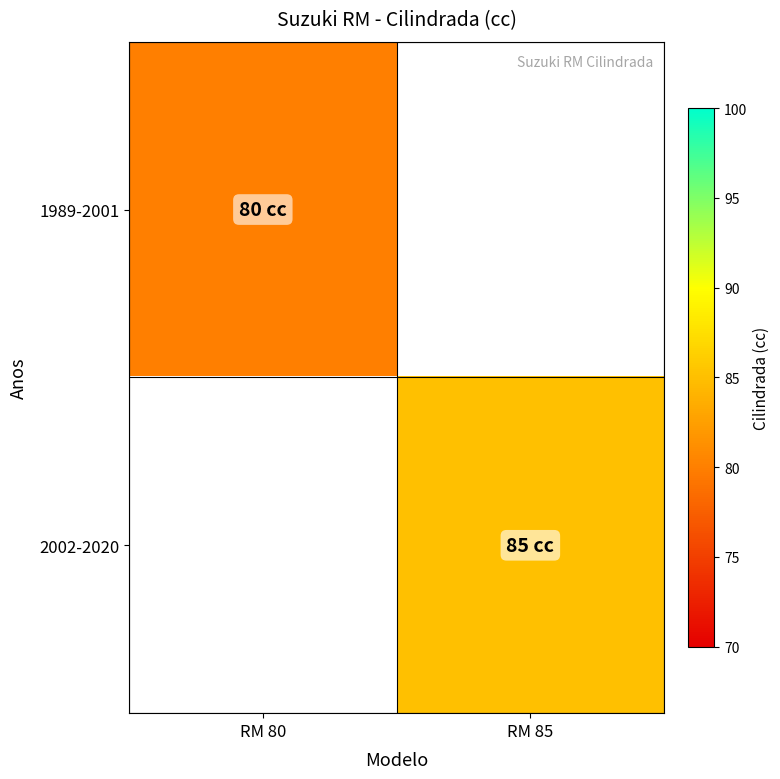

The 1989-2001 series shows 80.0 at RM 80. True or false?

True